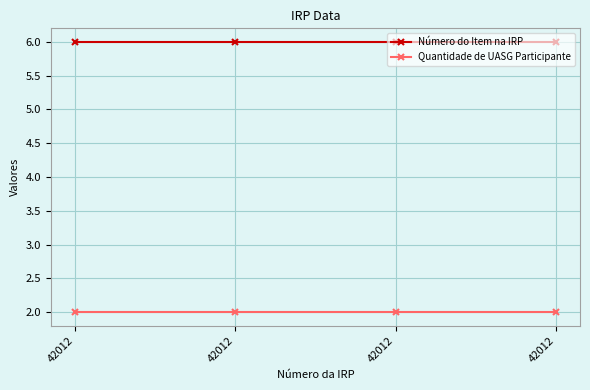

Does the chart have visible grid lines?

Yes